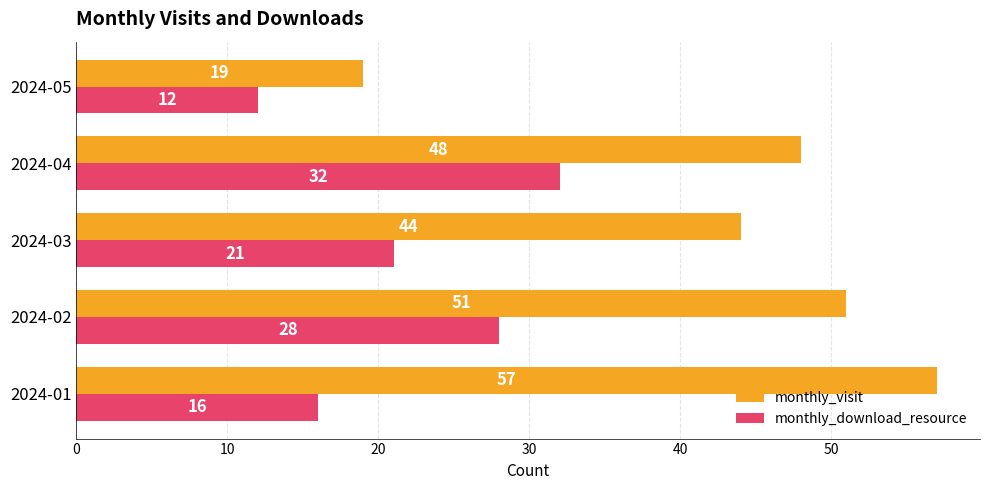

At 2024-02, list the series in order from largest to smallest.

monthly_visit, monthly_download_resource